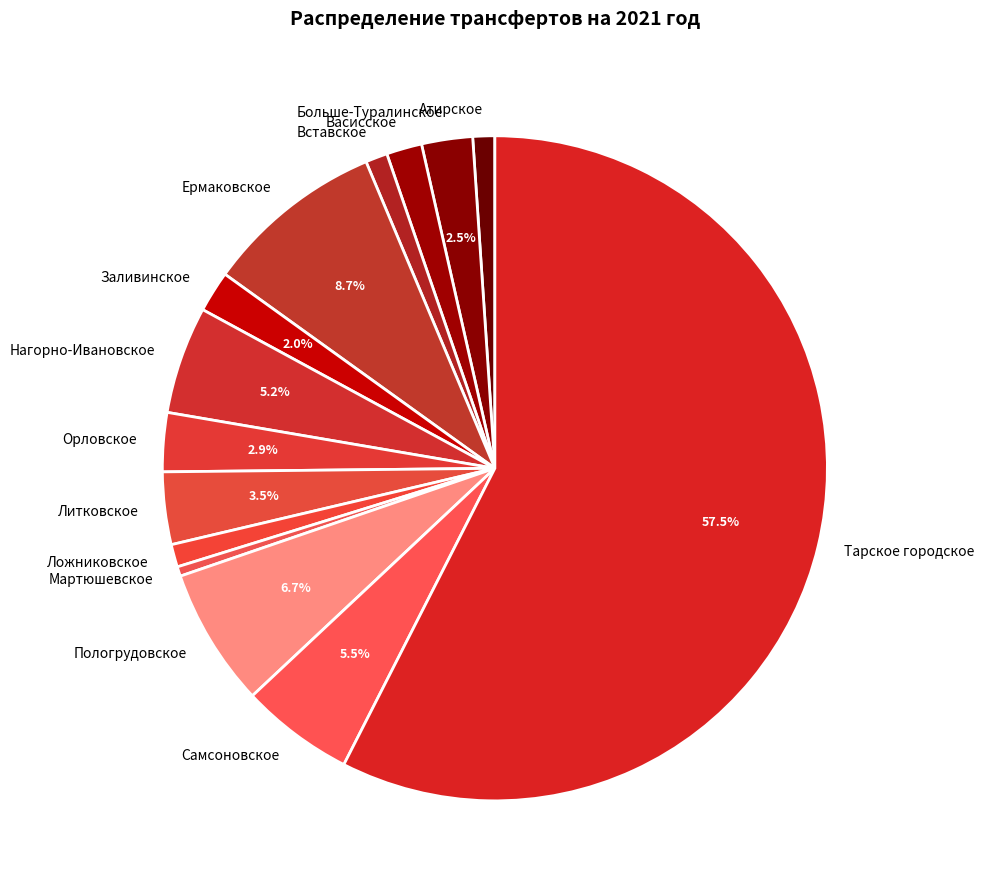

Does Тарское городское represent more than half of the total?

Yes